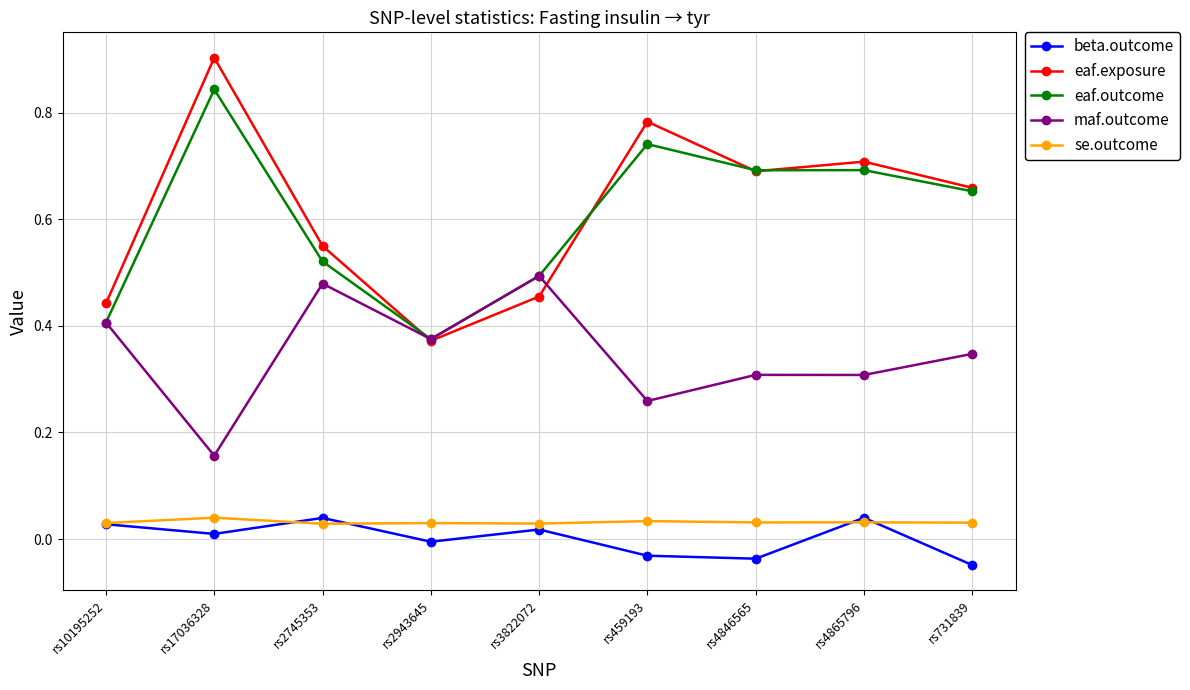

At which category does se.outcome reach its first local peak?

rs17036328